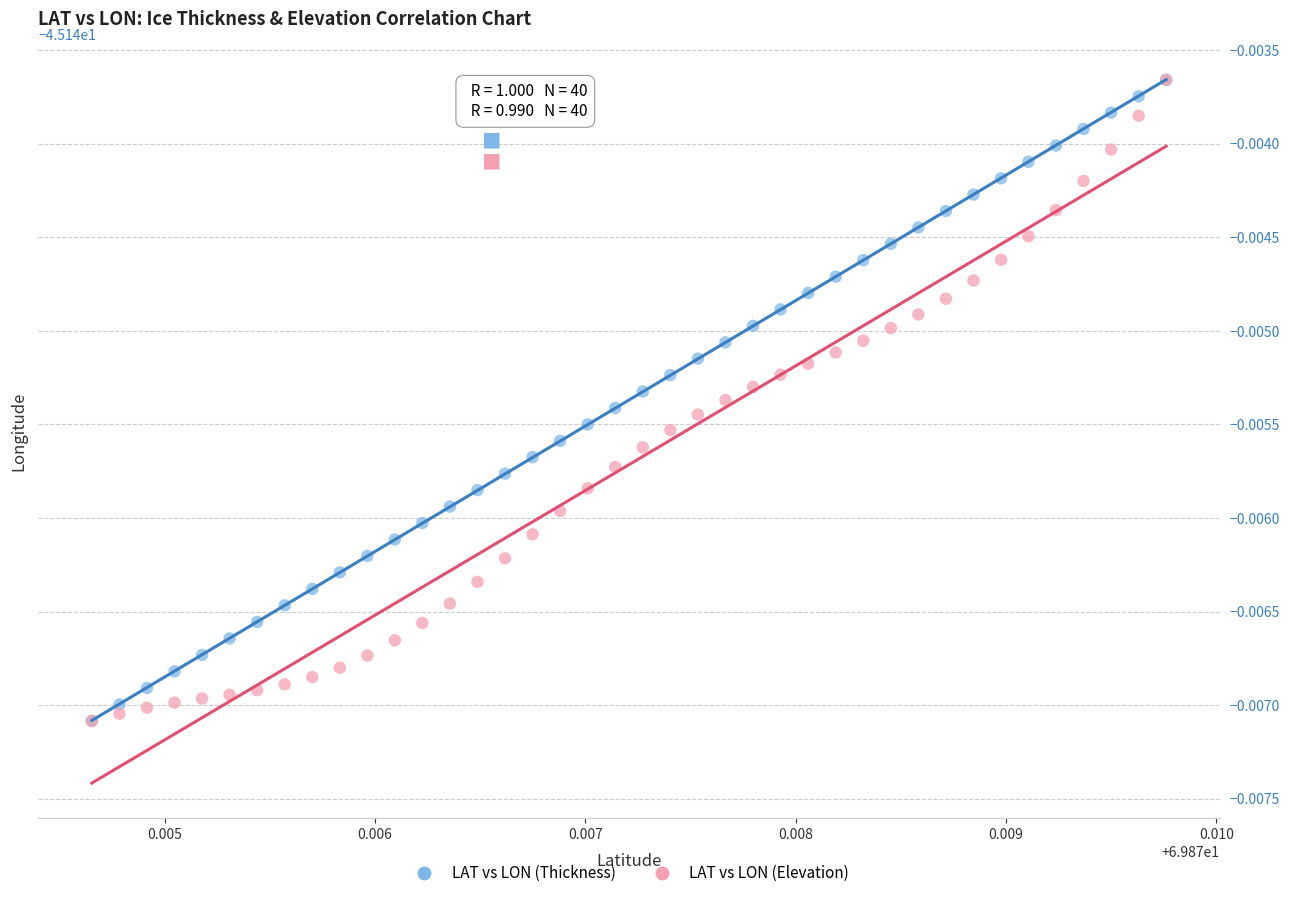

What are all the series names shown in the legend?

LAT vs LON (Thickness), LAT vs LON (Elevation)